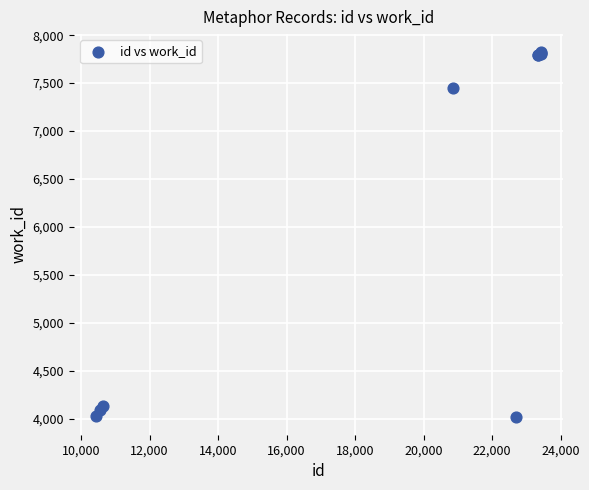

What Y value in the scatter plot is closest to 5922?

7449